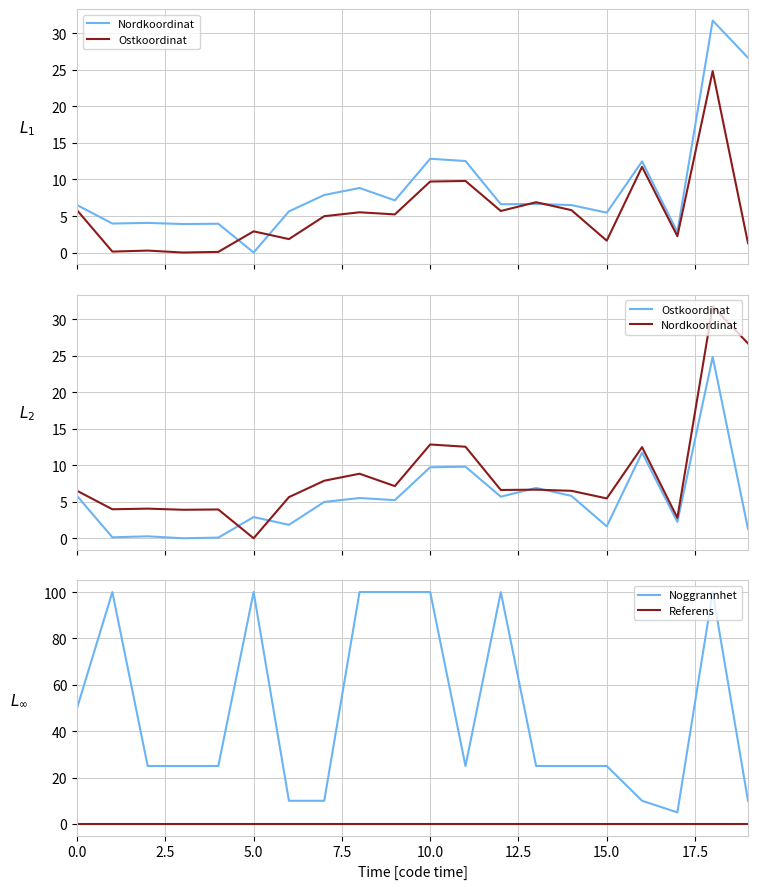

What is the sum of all Ostkoordinat values?

106.3